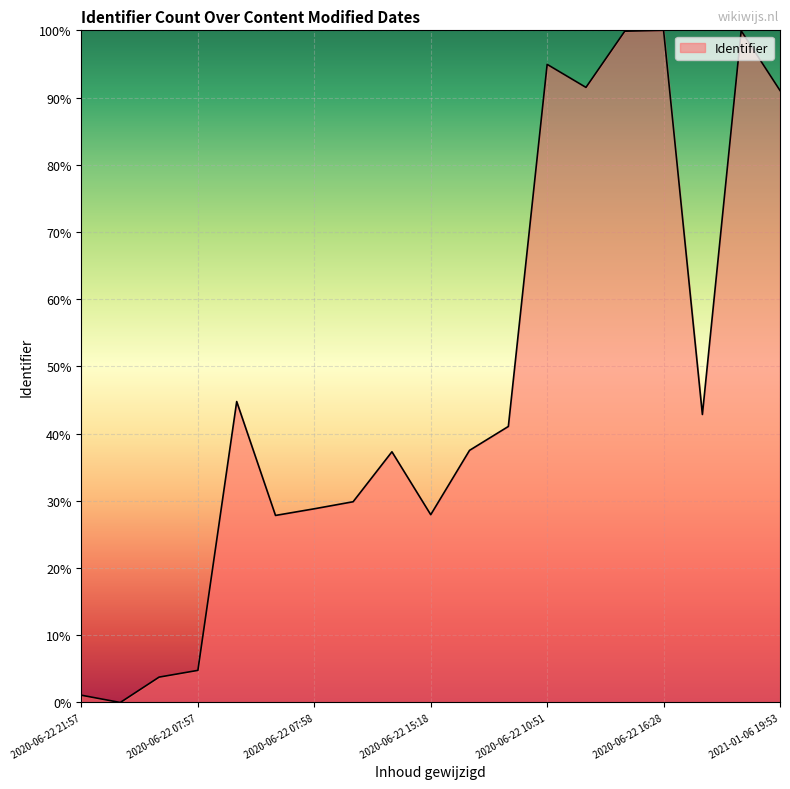

What is the maximum value shown in the chart?

100.0